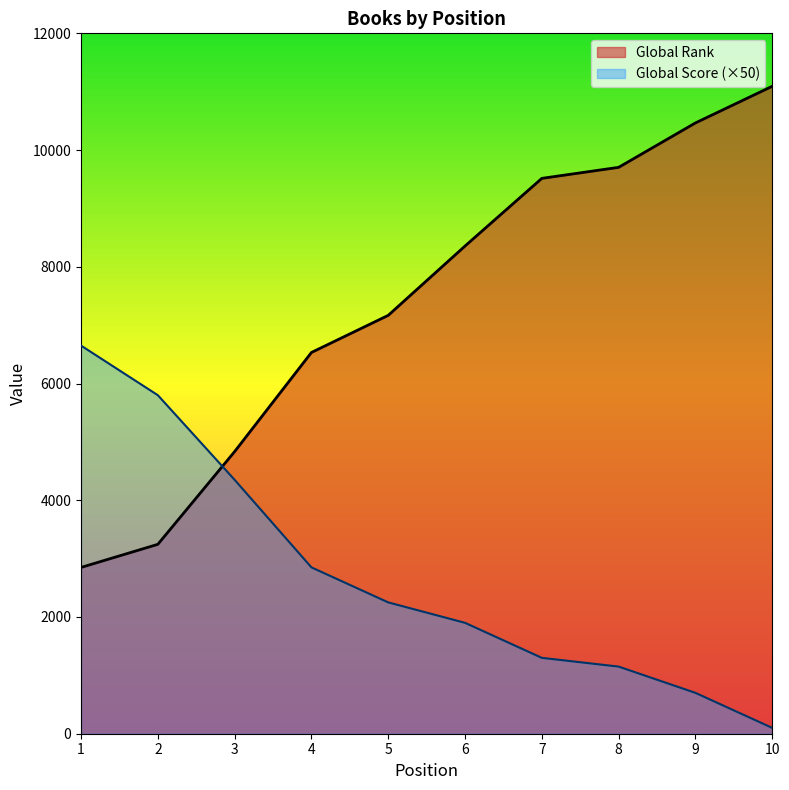

The value of Global Score at 2 is 5800. True or false?

True